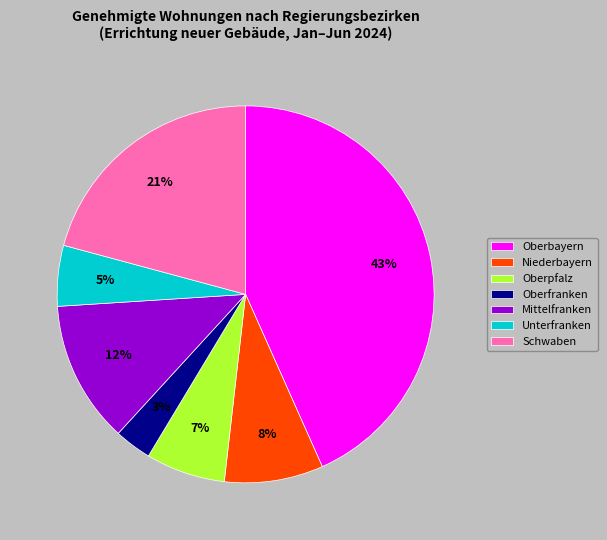

Which has a higher value, Unterfranken or Schwaben?

Schwaben